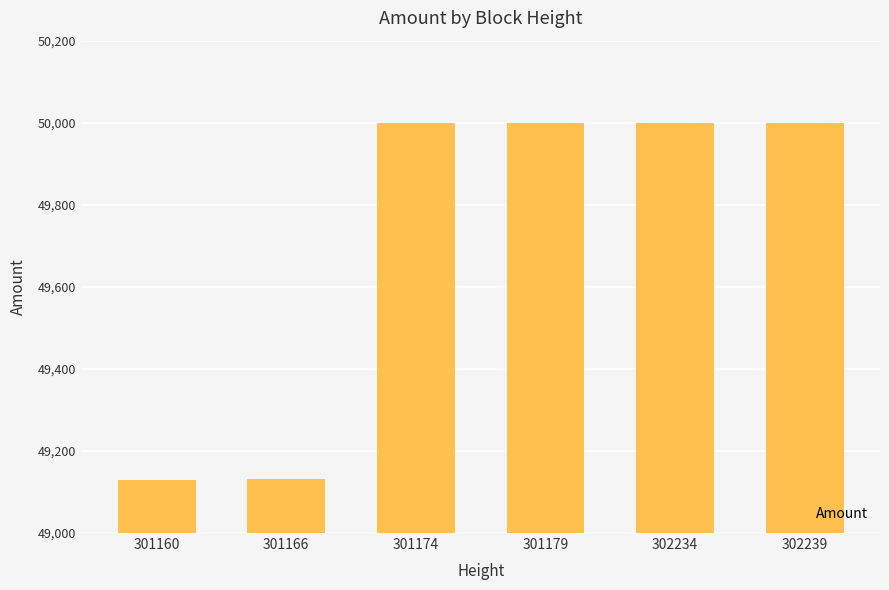

What is the value of the 2nd bar from the left?

49131.3